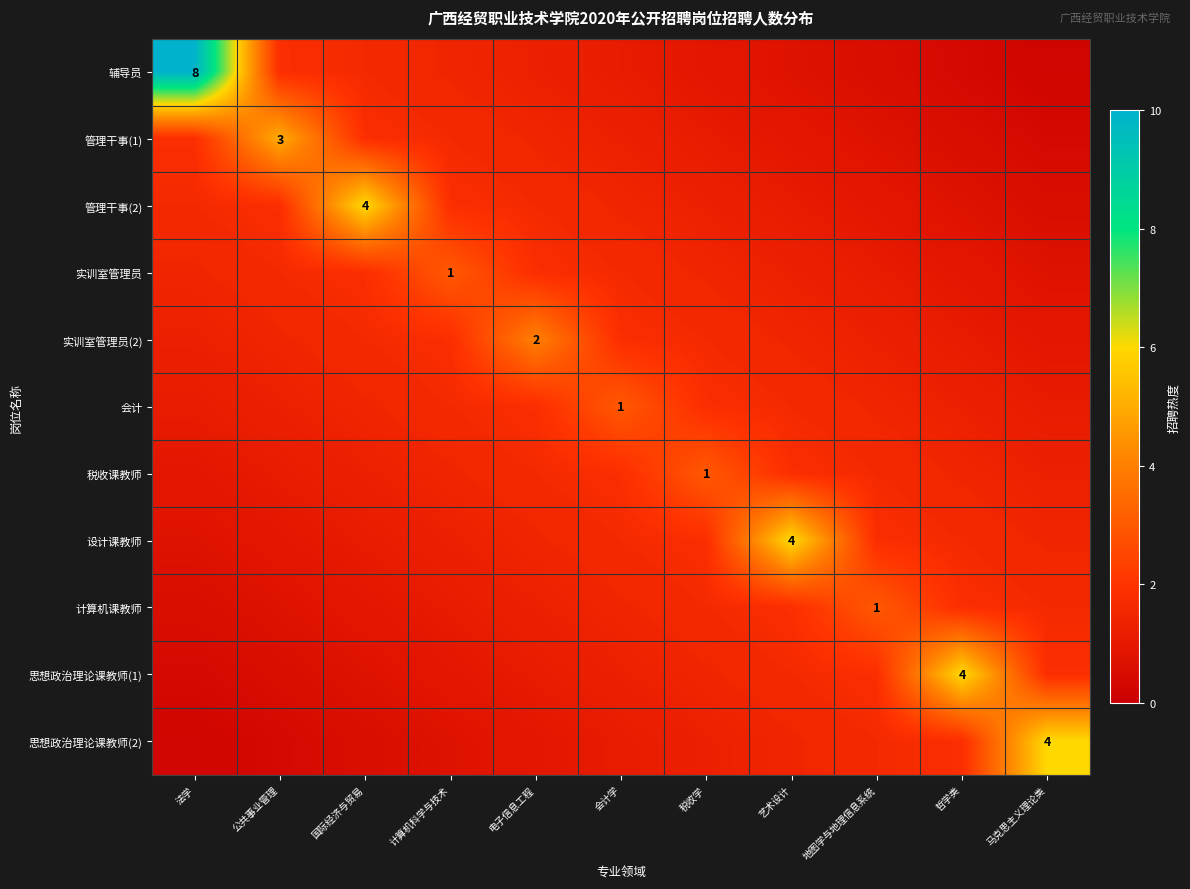

The 辅导员 series shows 1.8 at 公共事业管理. True or false?

True